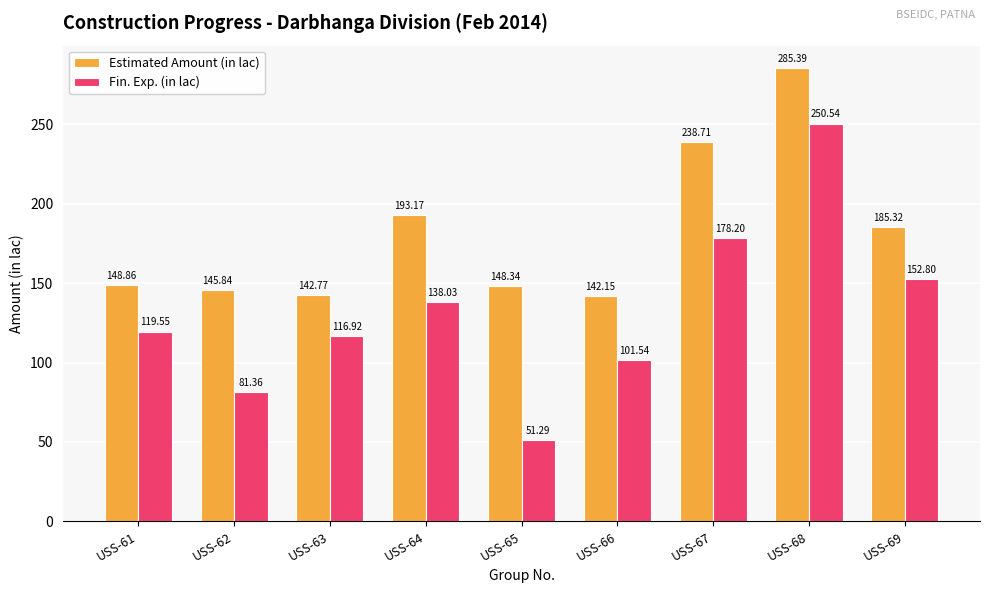

List the labels in order of Estimated Amount (in lac) value, smallest first.

USS-66, USS-63, USS-62, USS-65, USS-61, USS-69, USS-64, USS-67, USS-68